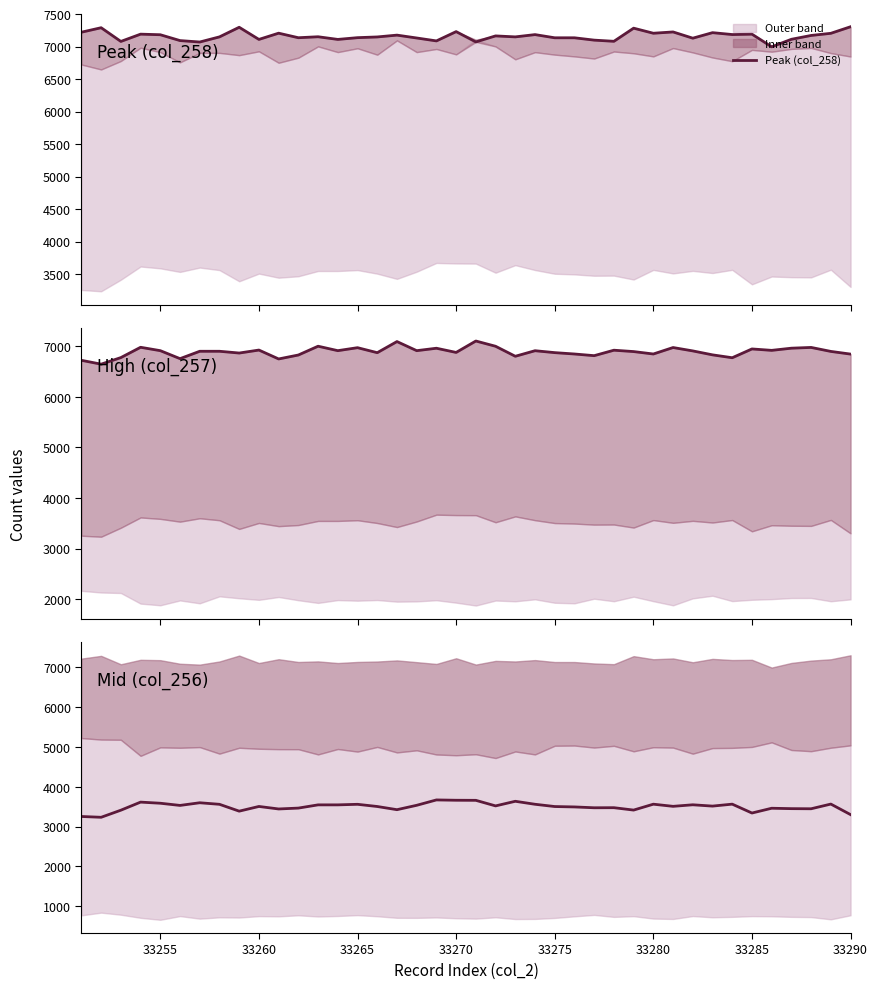

In Peak (col_258), how many points are higher than both neighbors (excluding endpoints)?

13